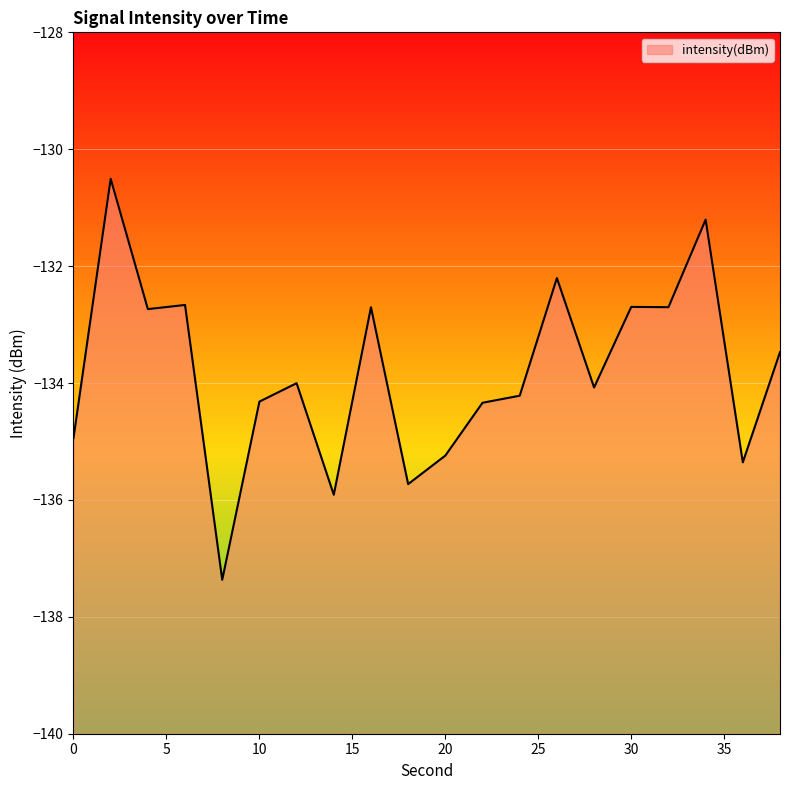

Rank the categories by value from highest to lowest.

2, 34, 26, 6, 30, 32, 16, 4, 38, 12, 28, 24, 10, 22, 0, 20, 36, 18, 14, 8